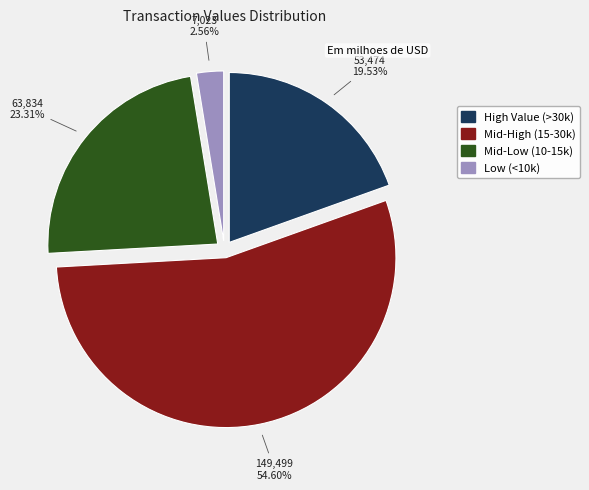

Does any single category account for the majority?

Yes